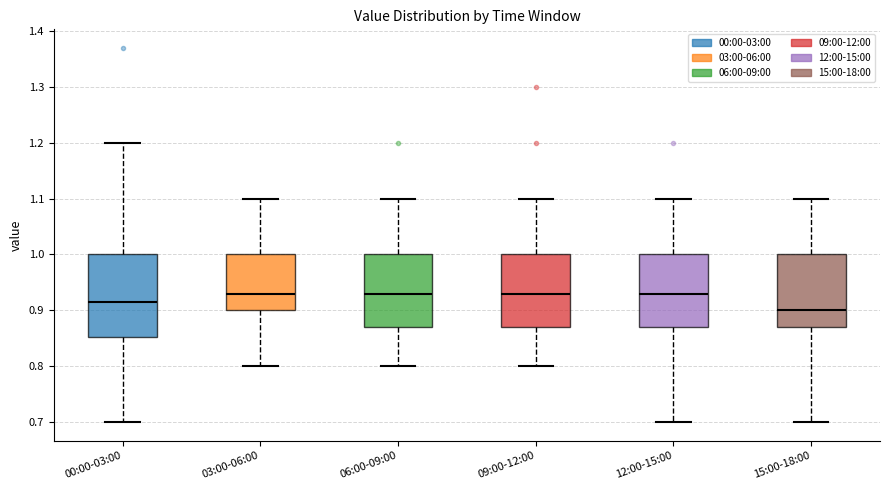

Reading left to right, transcribe this box plot: for each box, give where its median line is, the range the box spans, and where its two whiskers end, as read against the y-axis. The values are not printed on the chart, so give them approximately, as read against the axis.

00:00-03:00: median 0.92, box 0.85 to 1.00, whiskers 0.70 to 1.20
03:00-06:00: median 0.93, box 0.90 to 1.00, whiskers 0.80 to 1.10
06:00-09:00: median 0.93, box 0.87 to 1.00, whiskers 0.80 to 1.10
09:00-12:00: median 0.93, box 0.87 to 1.00, whiskers 0.80 to 1.10
12:00-15:00: median 0.93, box 0.87 to 1.00, whiskers 0.70 to 1.10
15:00-18:00: median 0.90, box 0.87 to 1.00, whiskers 0.70 to 1.10